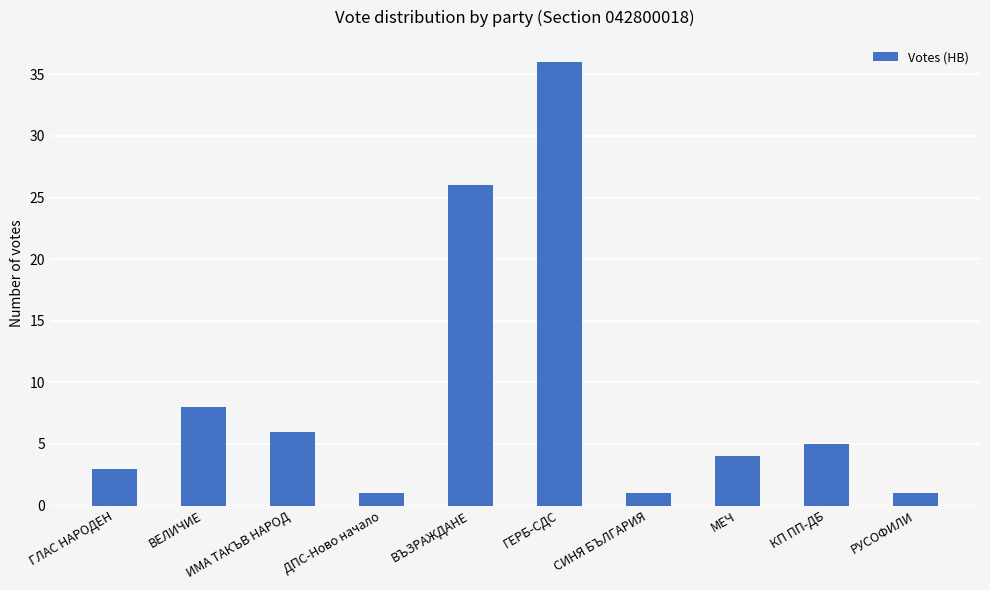

Where does the data first go above 5?

ВЕЛИЧИЕ